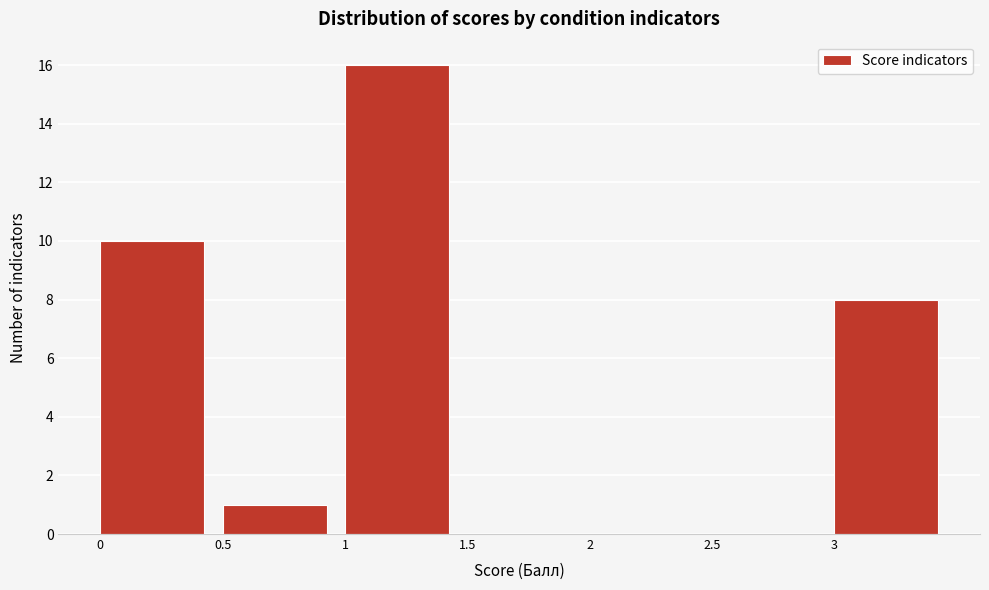

Reading left to right, list every bar in this chart as the range it spans on the x-axis followed by its height. The values are not printed on the chart, so give them approximately, as read against the axis.

0.0 to 0.5: 10
0.5 to 1.0: 1
1.0 to 1.5: 16
1.5 to 2.0: 0
2.0 to 2.5: 0
2.5 to 3.0: 0
3.0 to 3.5: 8